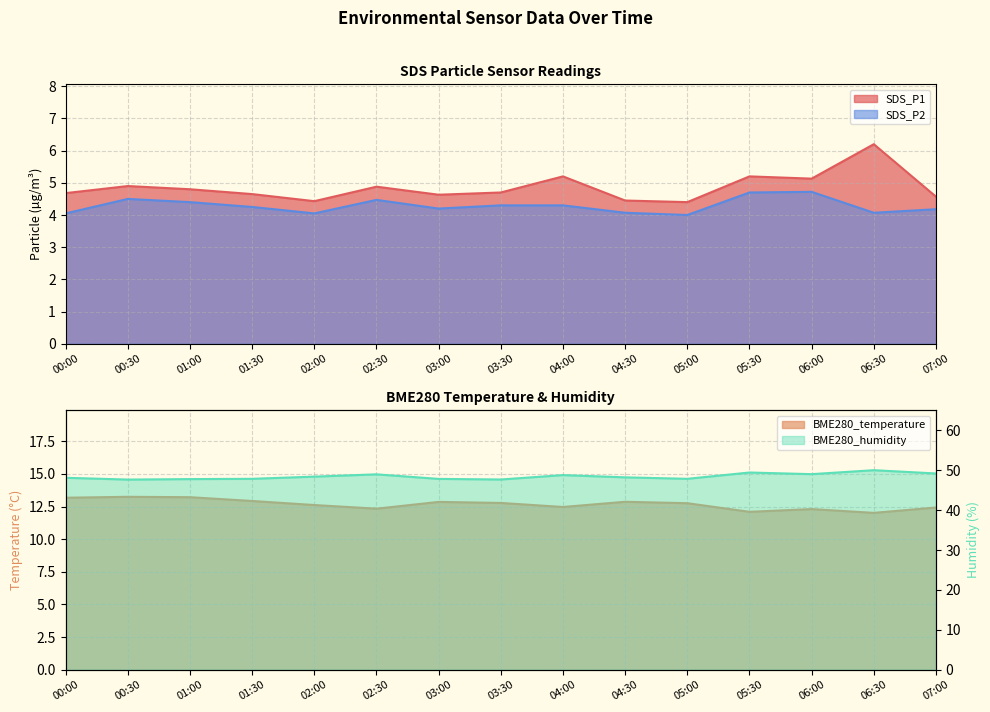

At which label does BME280_temperature reach its peak?

00:30